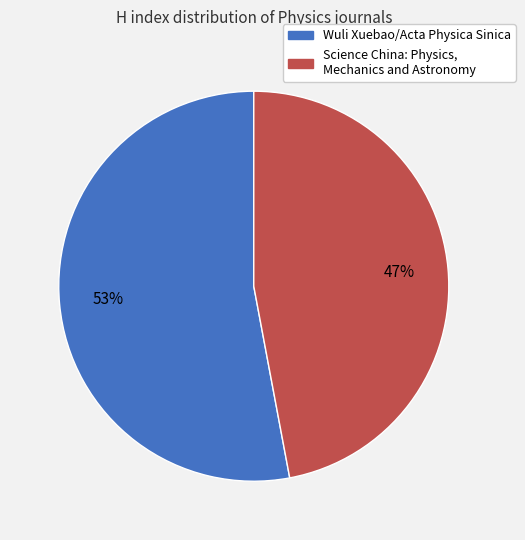

Which category has the biggest portion of the pie?

Wuli Xuebao/Acta Physica Sinica